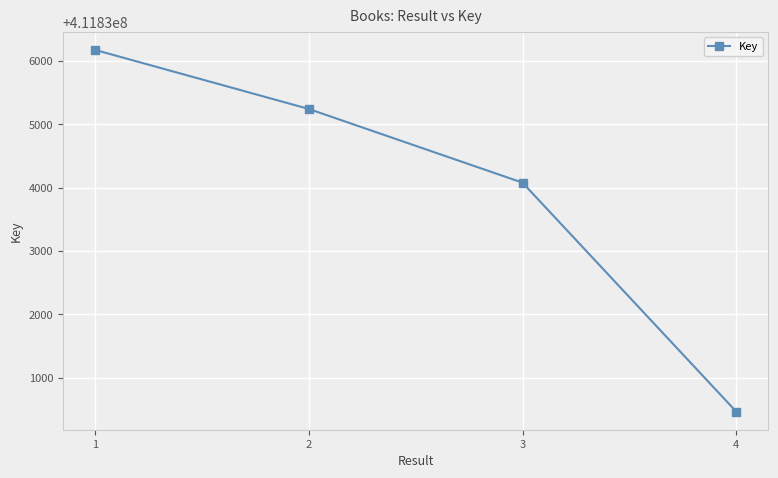

True or false: the data shows 601747901 at 3.

False